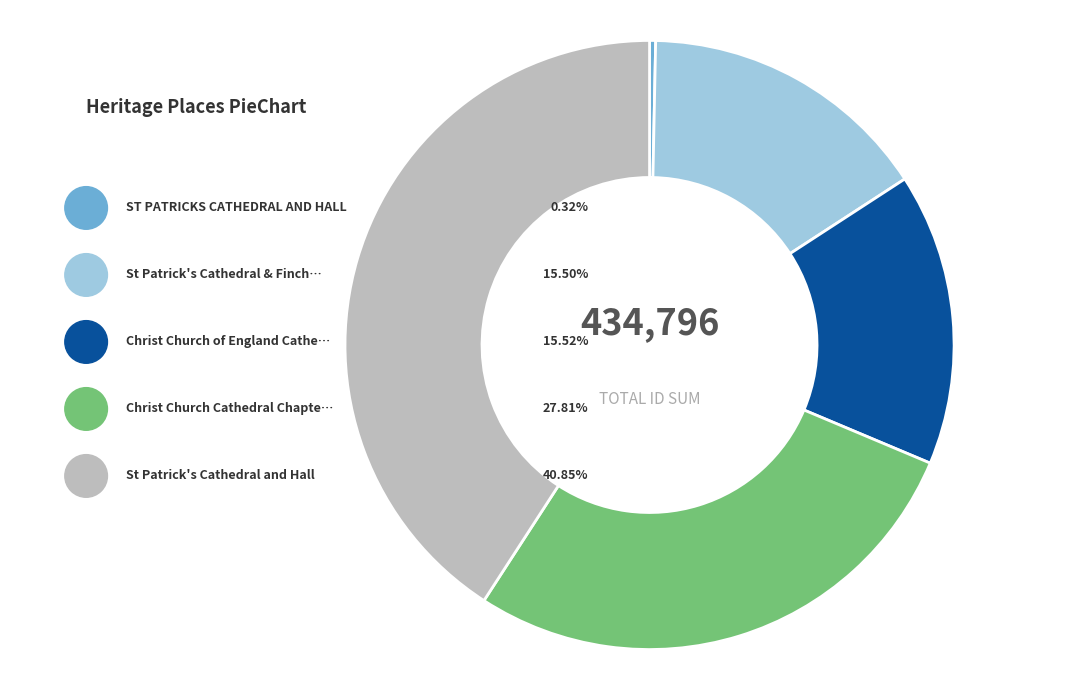

Does any single category account for the majority?

No